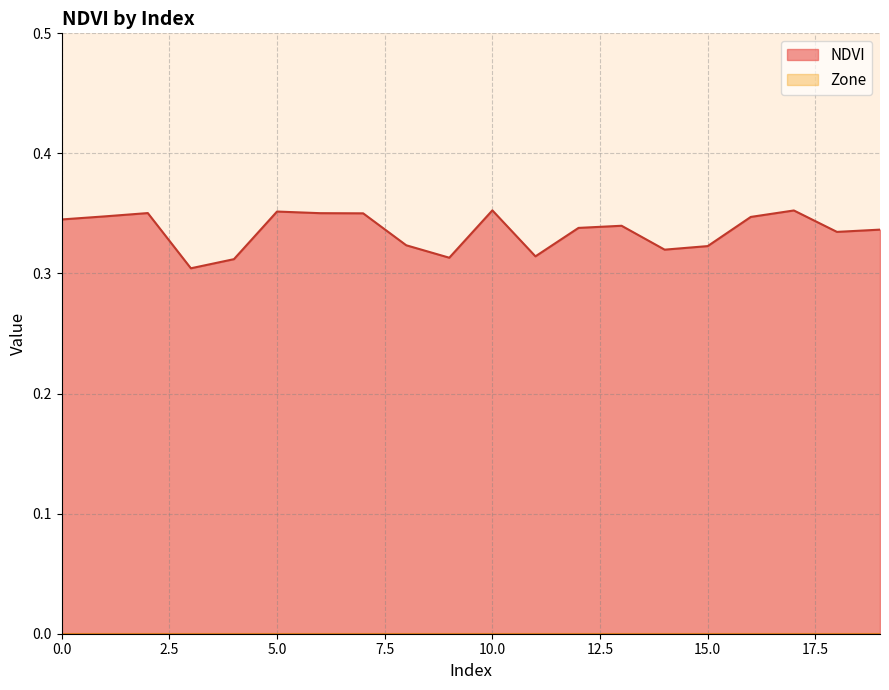

How many categories are shown in the chart?

20